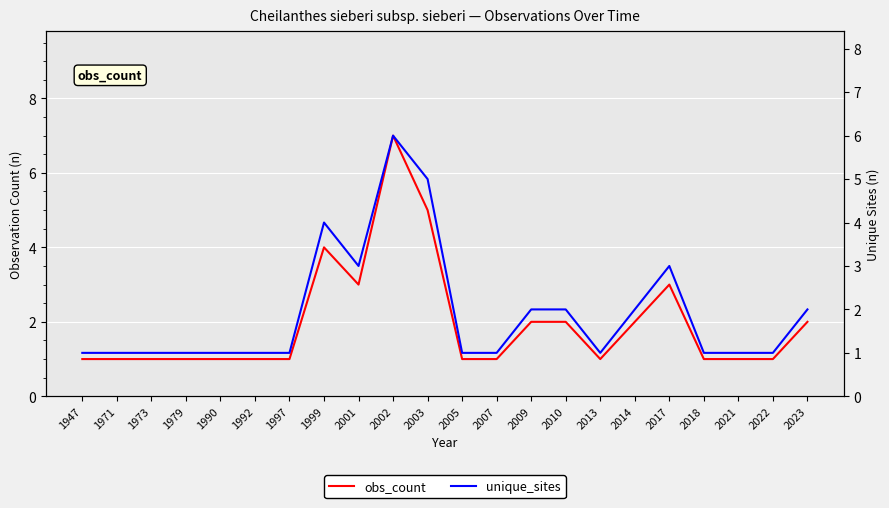

What is the difference between the second highest and second lowest values in the obs_count series?

4